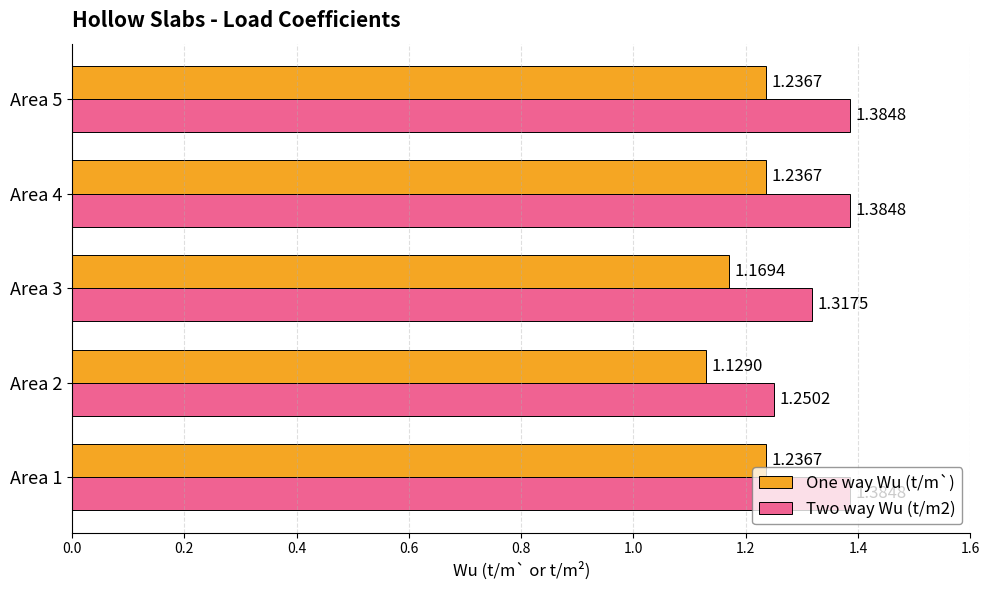

Which series has the widest spread of values?

Two way Wu (t/m2)